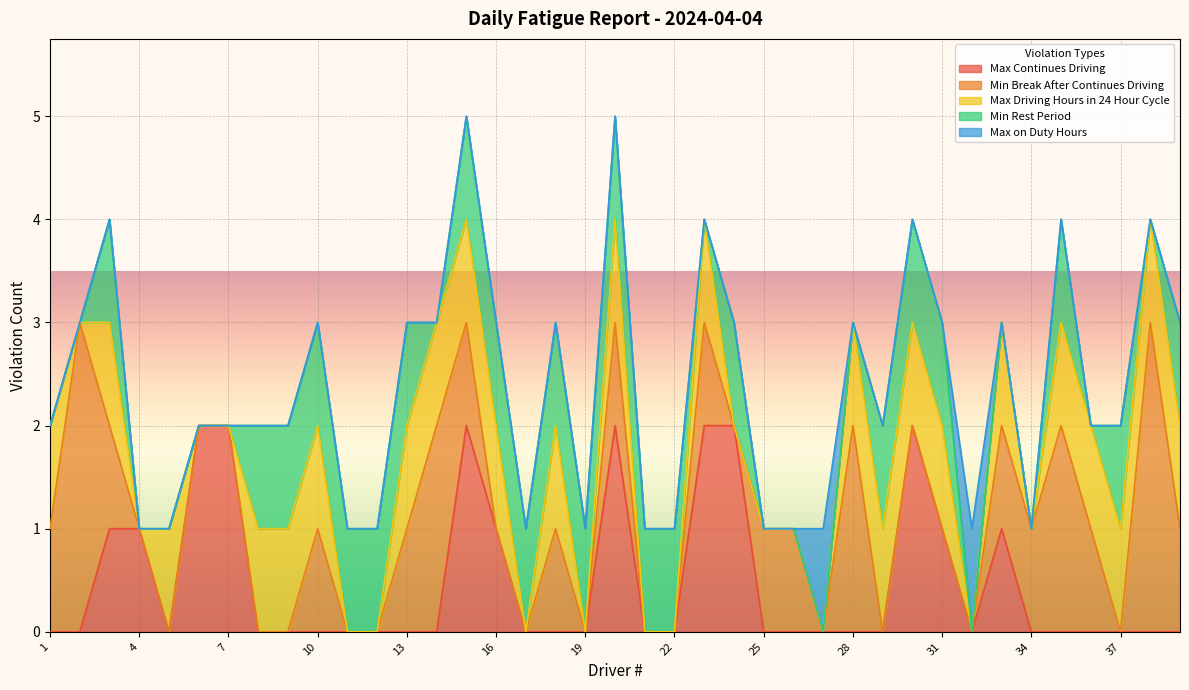

Count the number of categories in the chart.

39